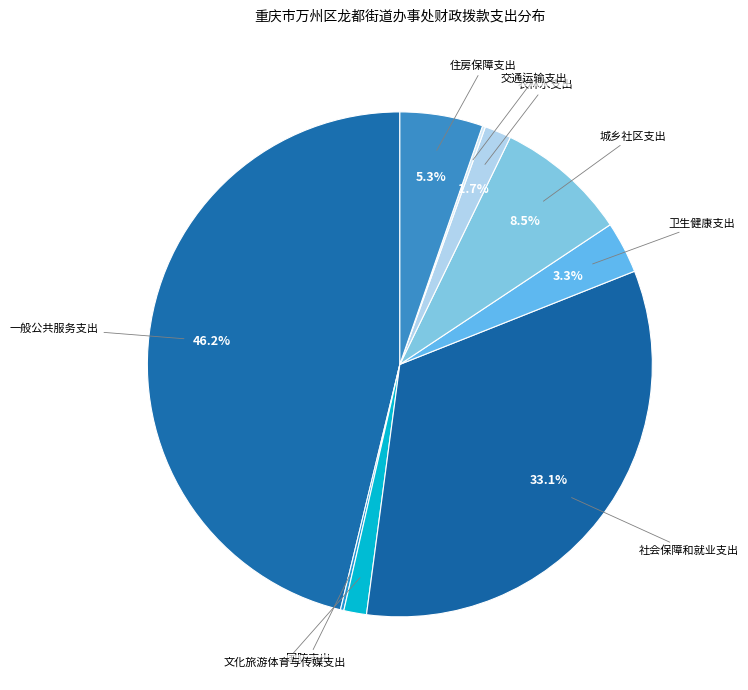

Is 文化旅游体育与传媒支出 the majority of the pie?

No